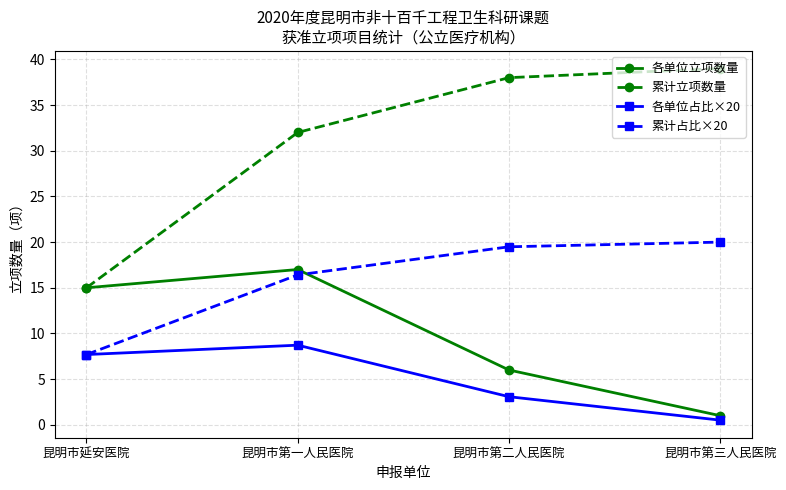

In 各单位立项数量, how many points are higher than both neighbors (excluding endpoints)?

1